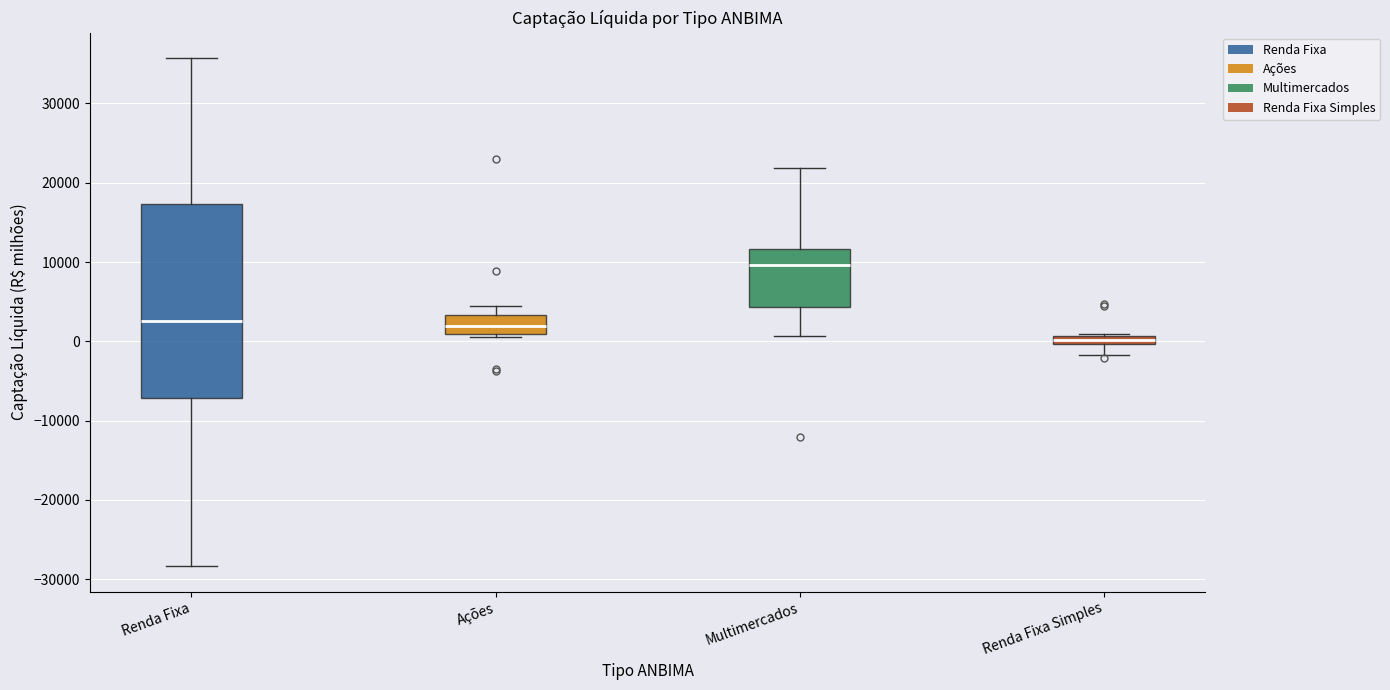

Which box's median line is the highest?

Multimercados